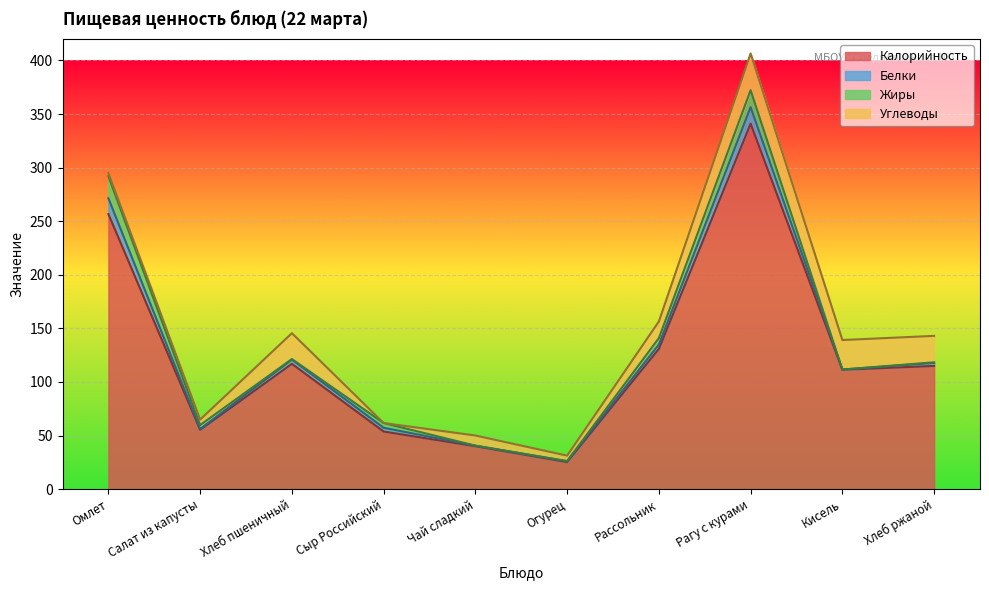

True or false: Калорийность and Углеводы cross at least once.

False